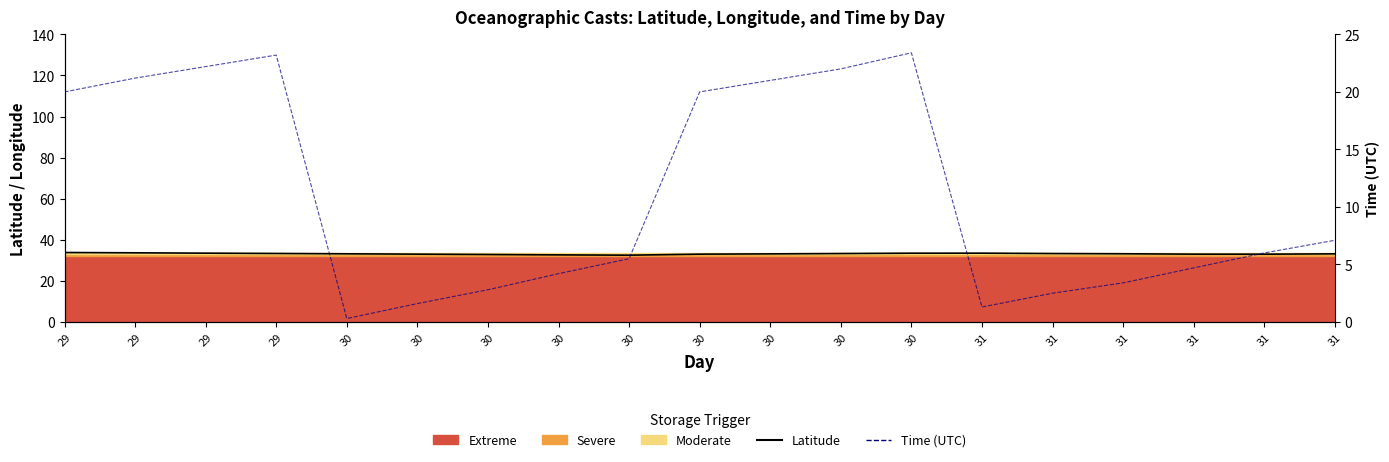

At which label is Time (UTC) closest to 11?

31